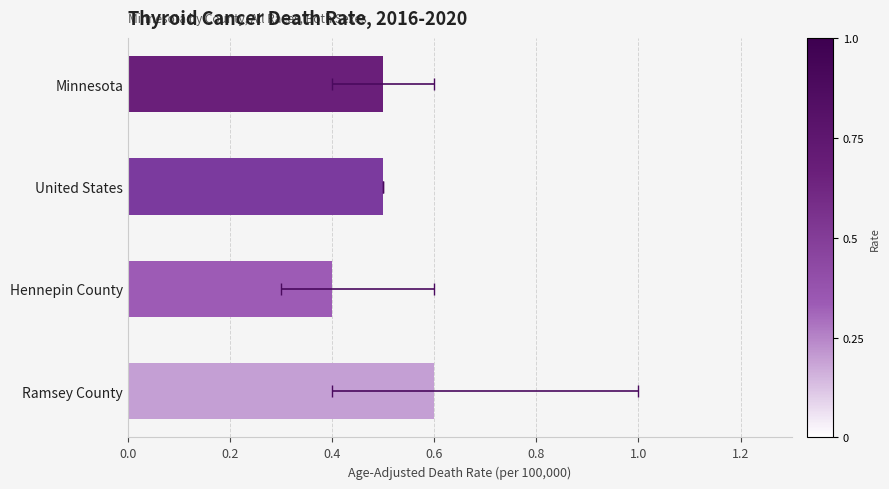

Is it true that the value at United States is 0.2?

False